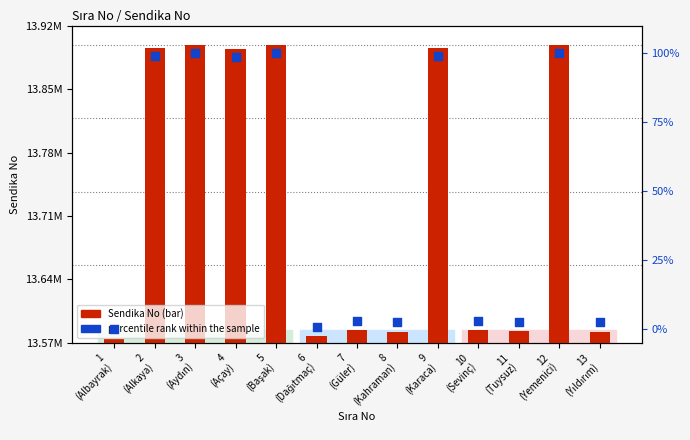

At which category is the sum across all series the highest?

12
(Yemenici)